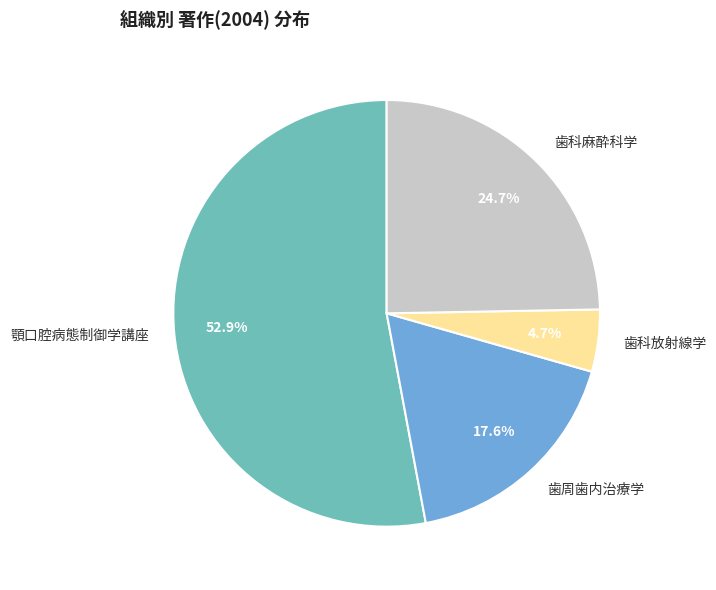

What is the largest slice in the pie chart?

顎口腔病態制御学講座